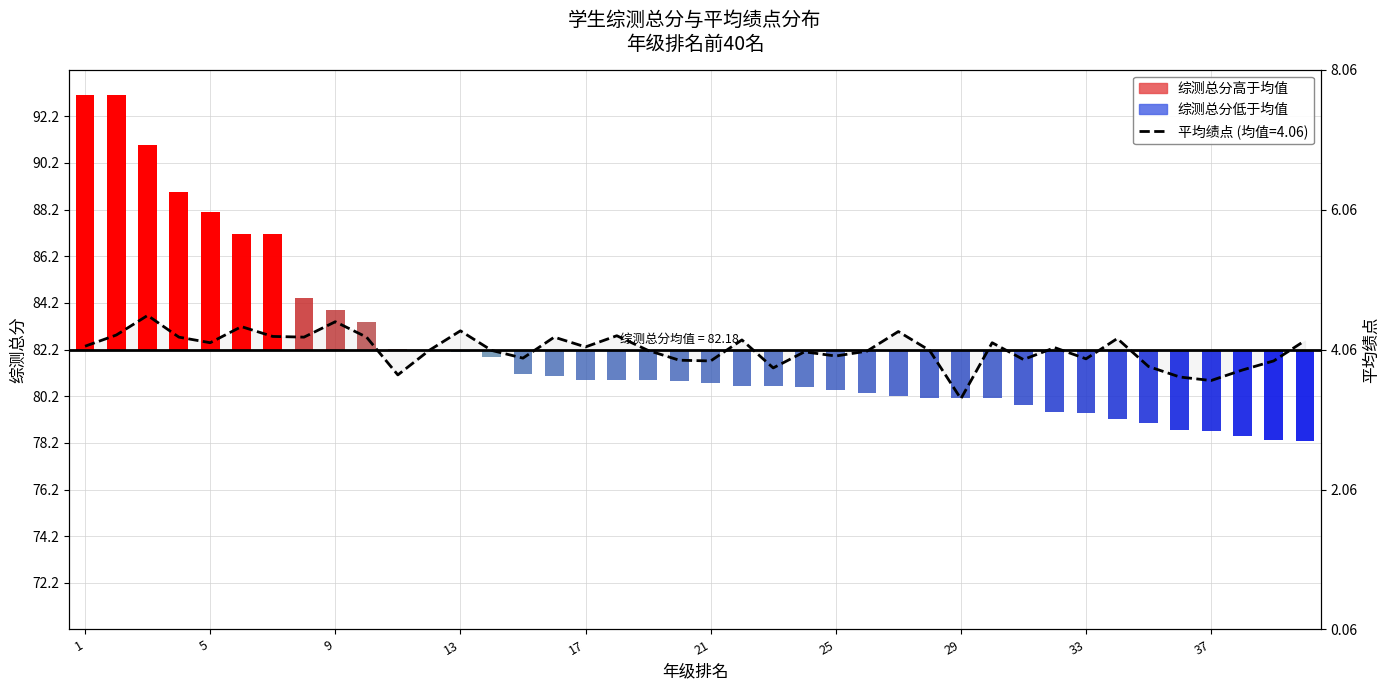

How many values in the 平均绩点 (偏差×3) series exceed 0?

20